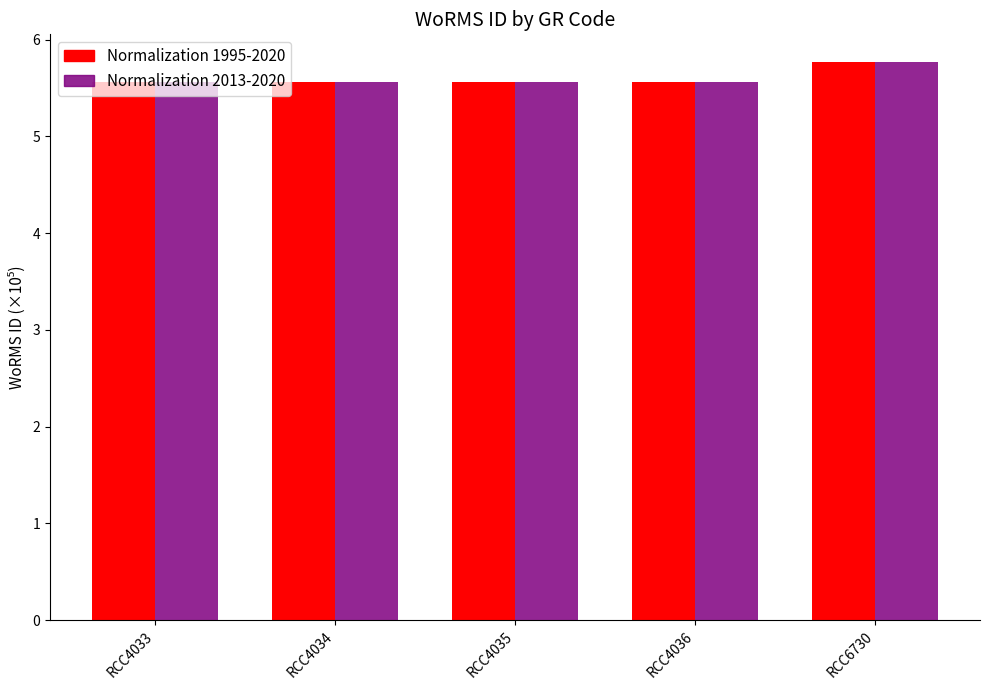

At which label does Normalization 1995-2020 reach its peak?

RCC6730